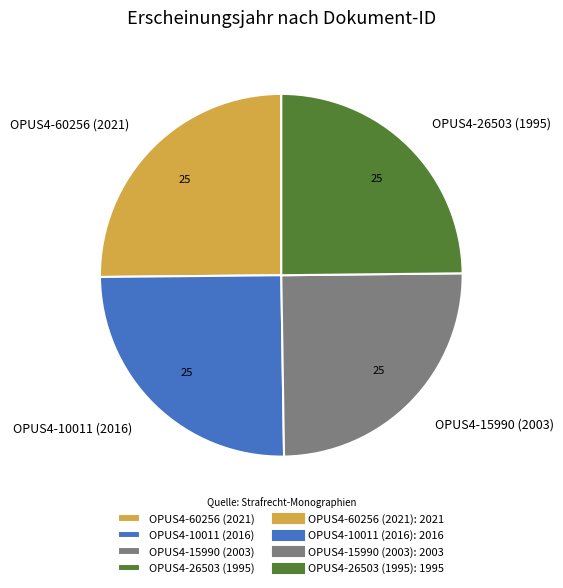

Is there any slice that represents more than half of the pie?

No